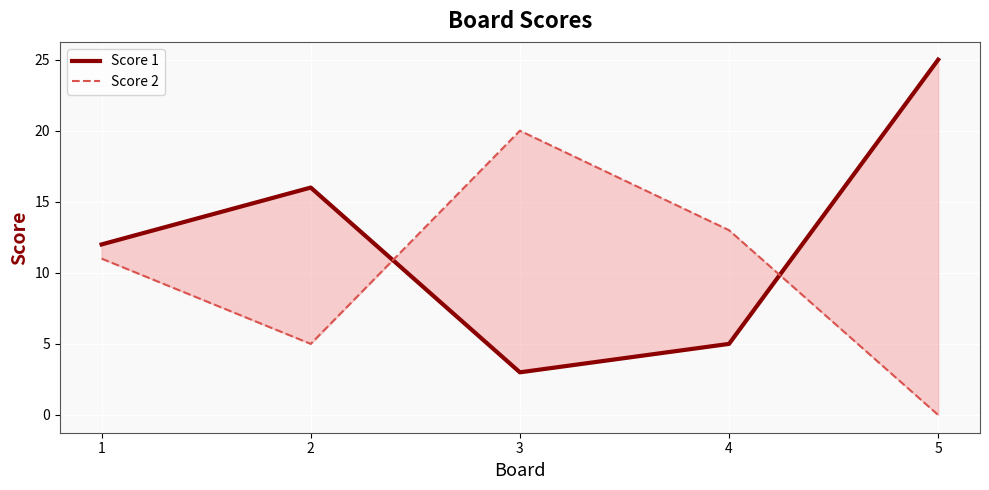

The Score 2 series shows 34 at 3. True or false?

False